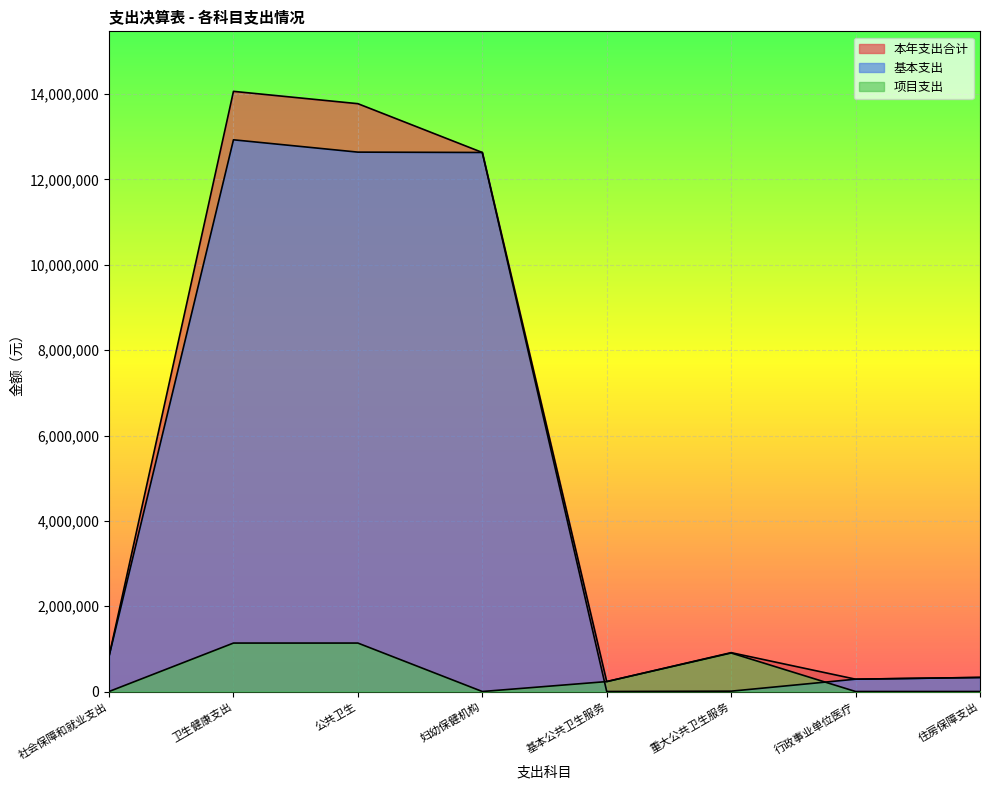

At which category does 项目支出 reach its first local valley?

妇幼保健机构